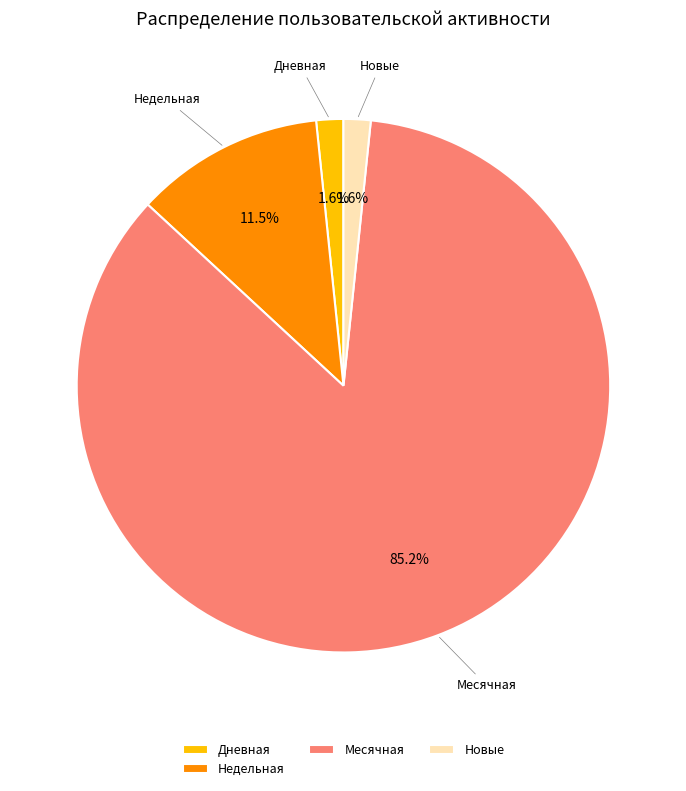

Is there a majority slice in this chart?

Yes